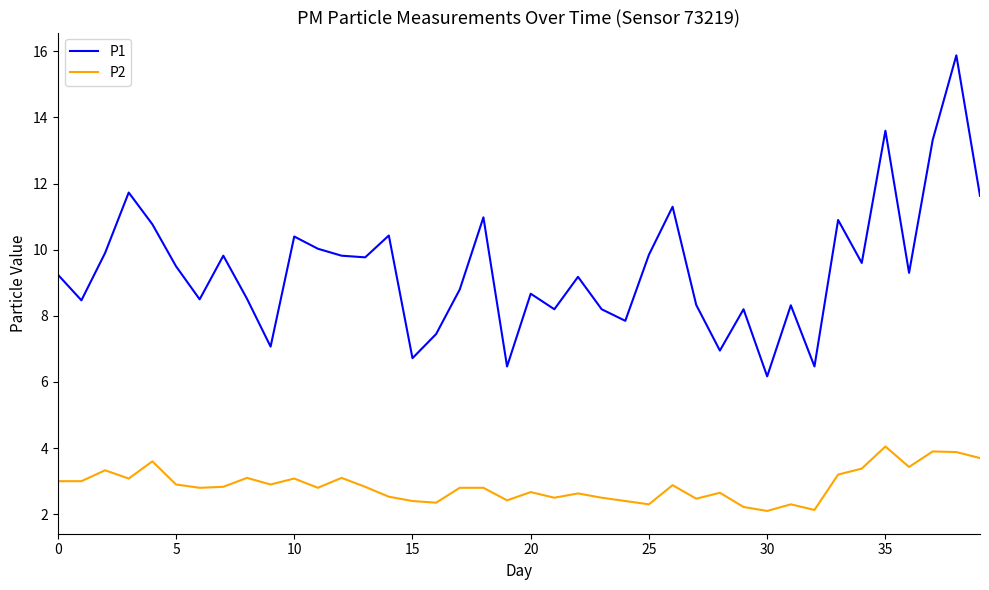

Which series has the largest total across all categories?

P1